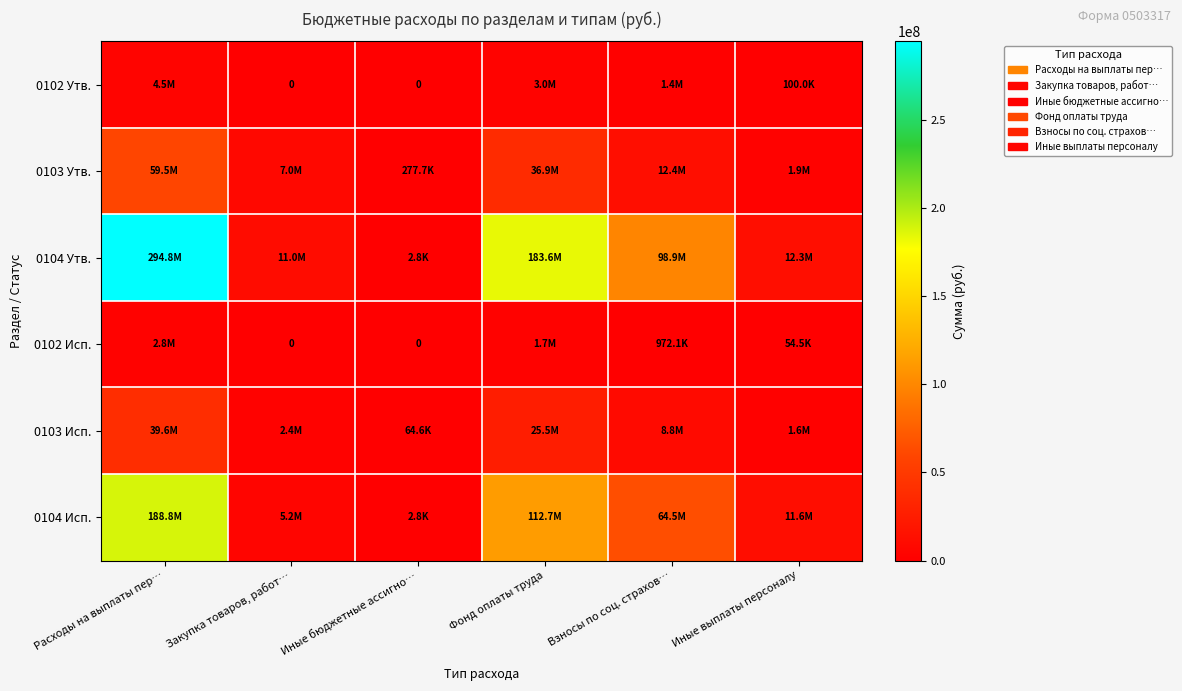

At how many categories does at least one series exceed 71384647?

3